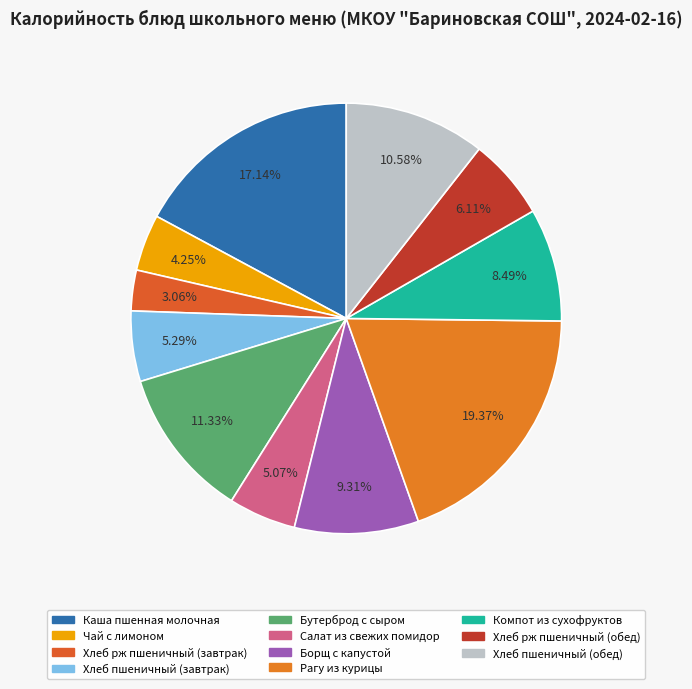

To the nearest percent, what percentage of the pie is Компот из сухофруктов?

8%